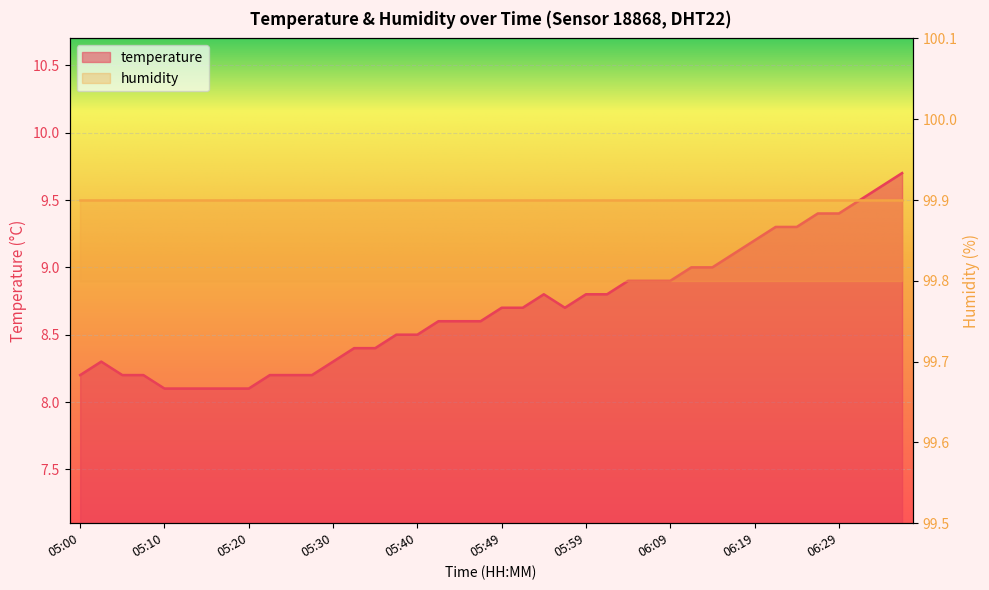

Where is the first local maximum?

05:03